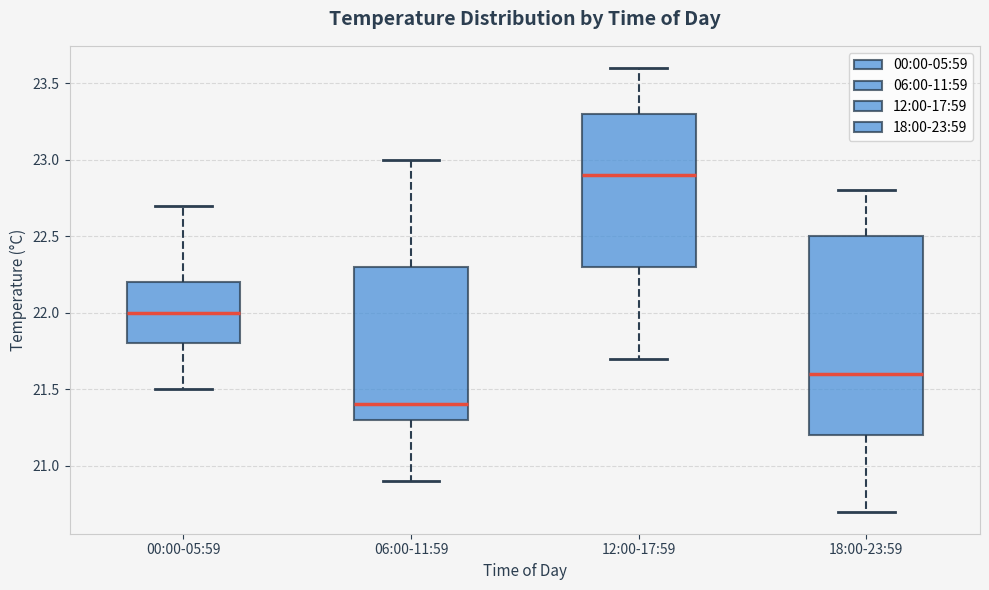

Where is the upper edge of the box for 06:00-11:59 on the y-axis? The values are not printed on the chart, so give them approximately, as read against the axis.

22.3